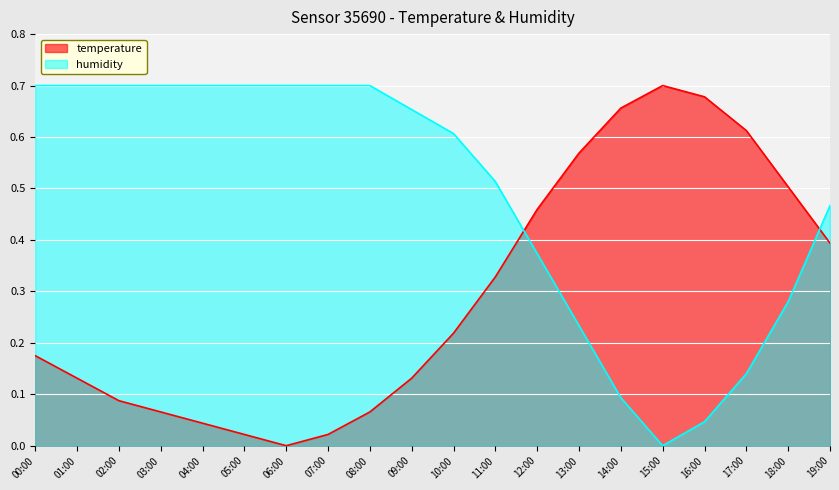

At how many categories does at least one series exceed 0?

20